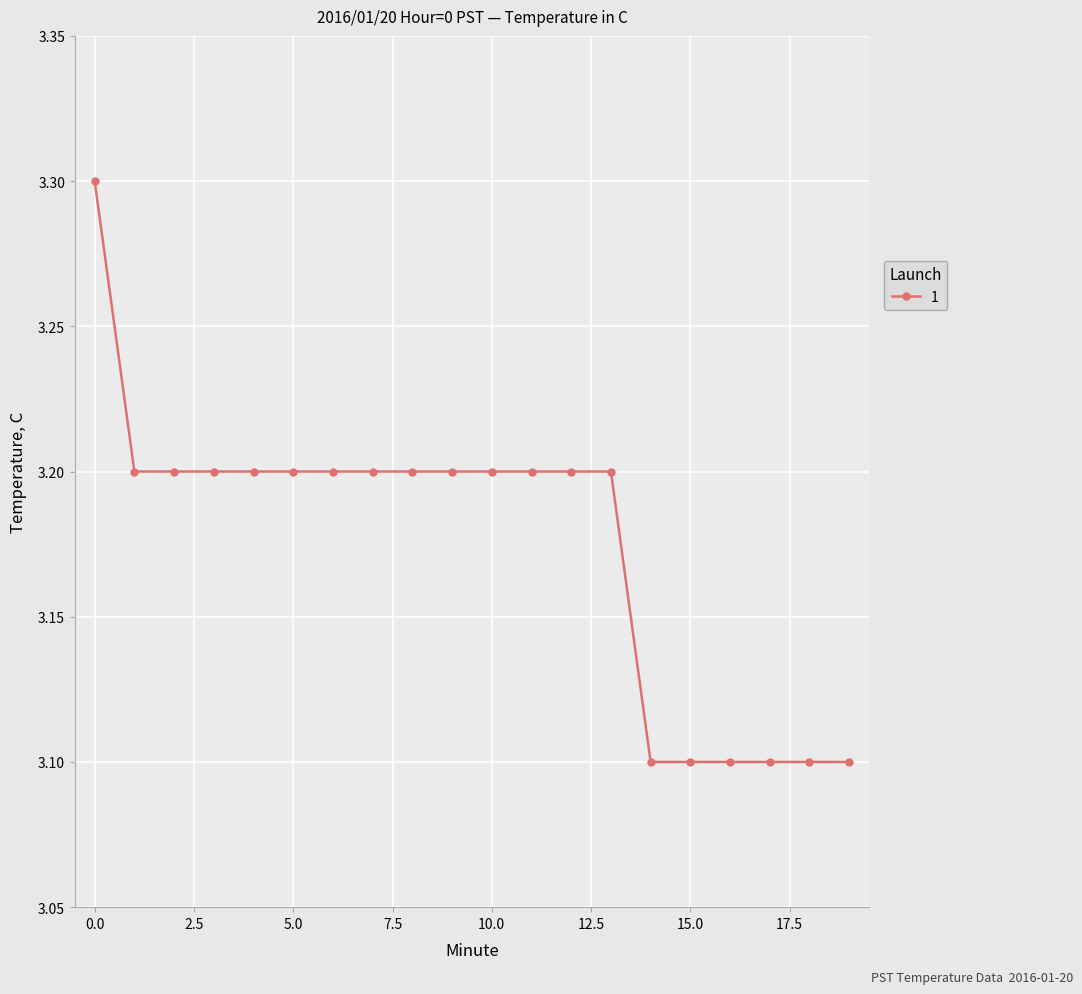

What is the average value?

3.2